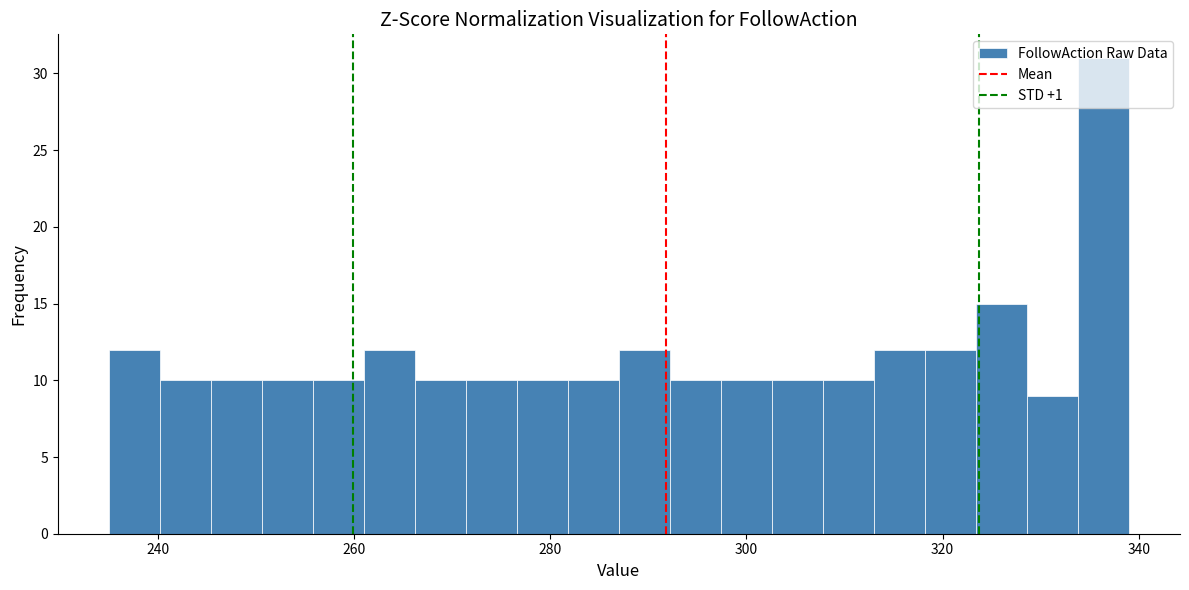

Around what value on the x-axis is the tallest bar? Give the approximate position of its centre, as read against the axis.

336